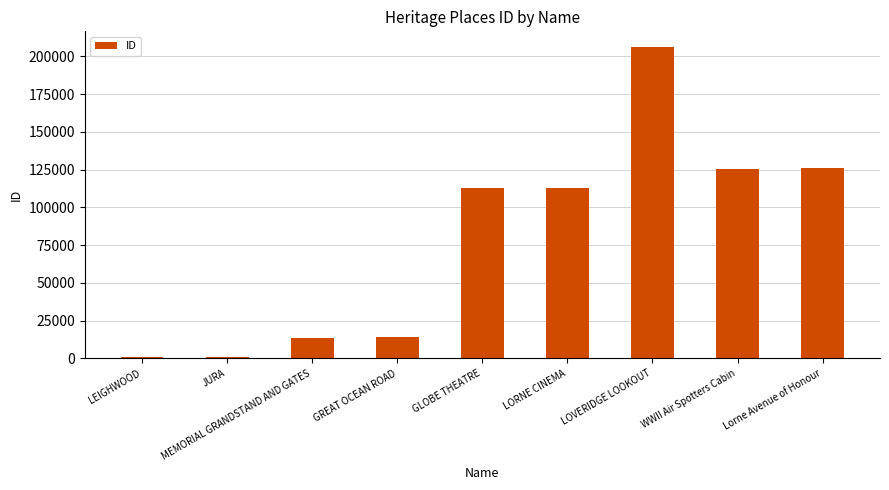

What is the approximate value at JURA?

664